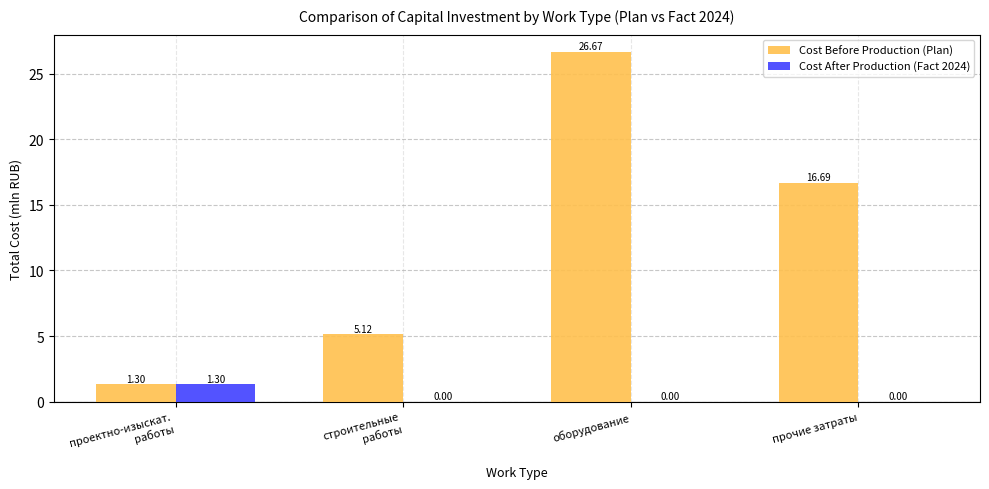

At which label does Cost Before Production (Plan) first exceed 16?

оборудование